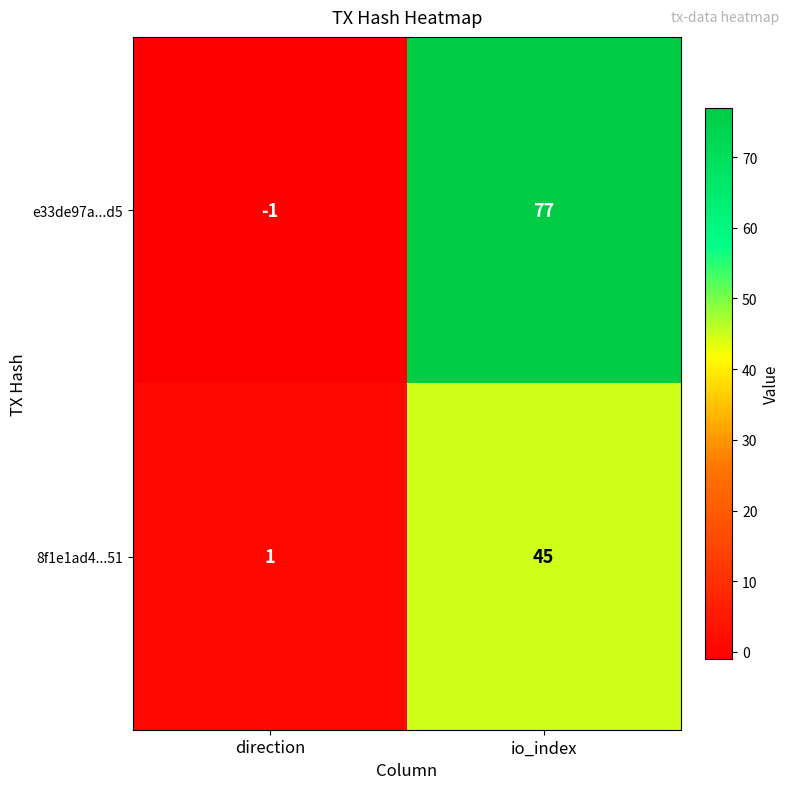

What is the difference between the maximum and minimum values in the 8f1e1ad4...51 series?

44